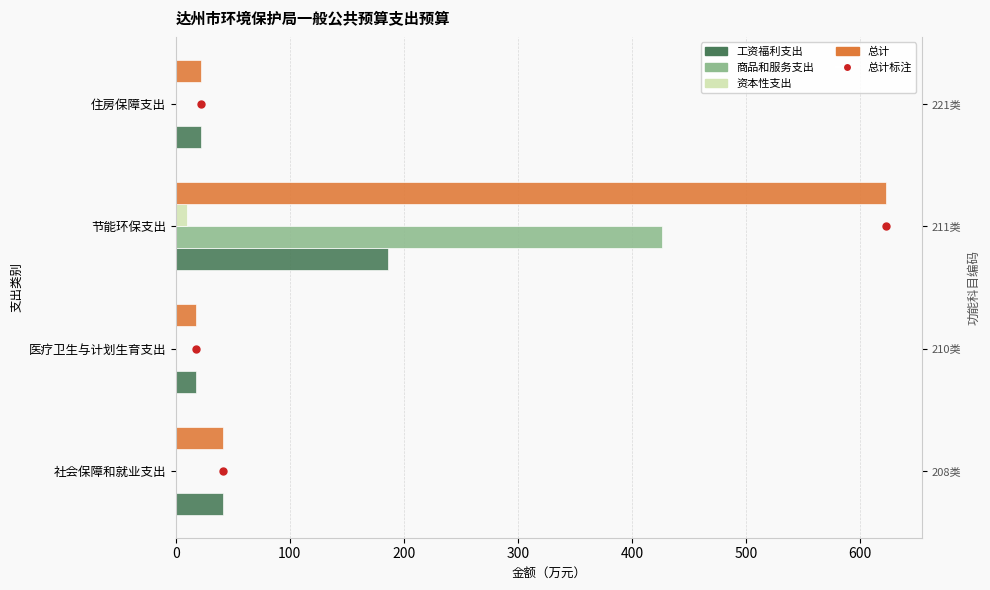

What is the value of the 工资福利支出 bar at the 3rd from the left?

186.5